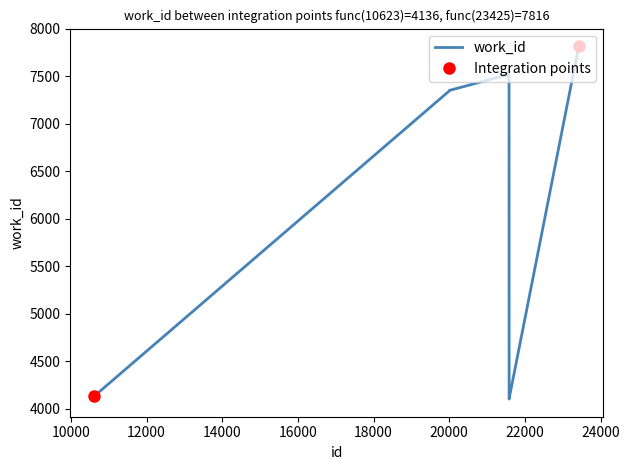

The value at 21584 is 4103. True or false?

True